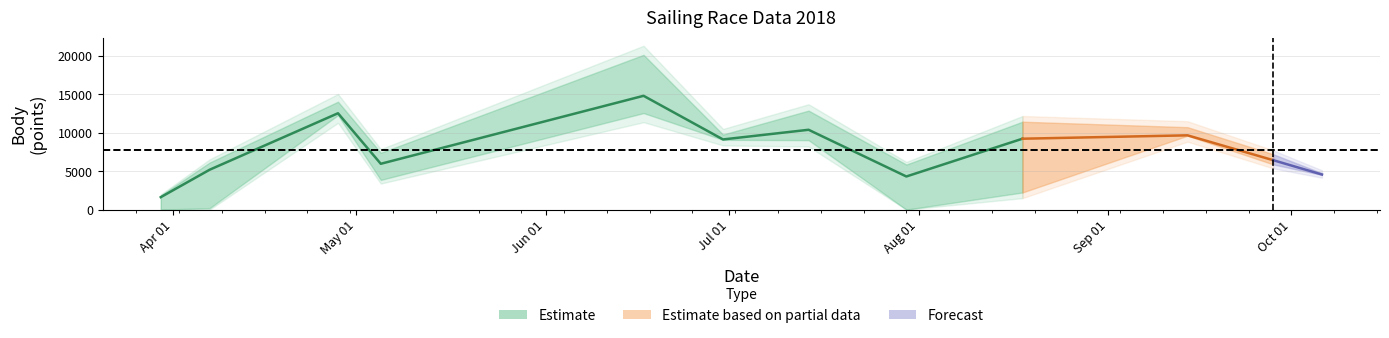

What is the value of the Body point at the 6th from the left?

9136